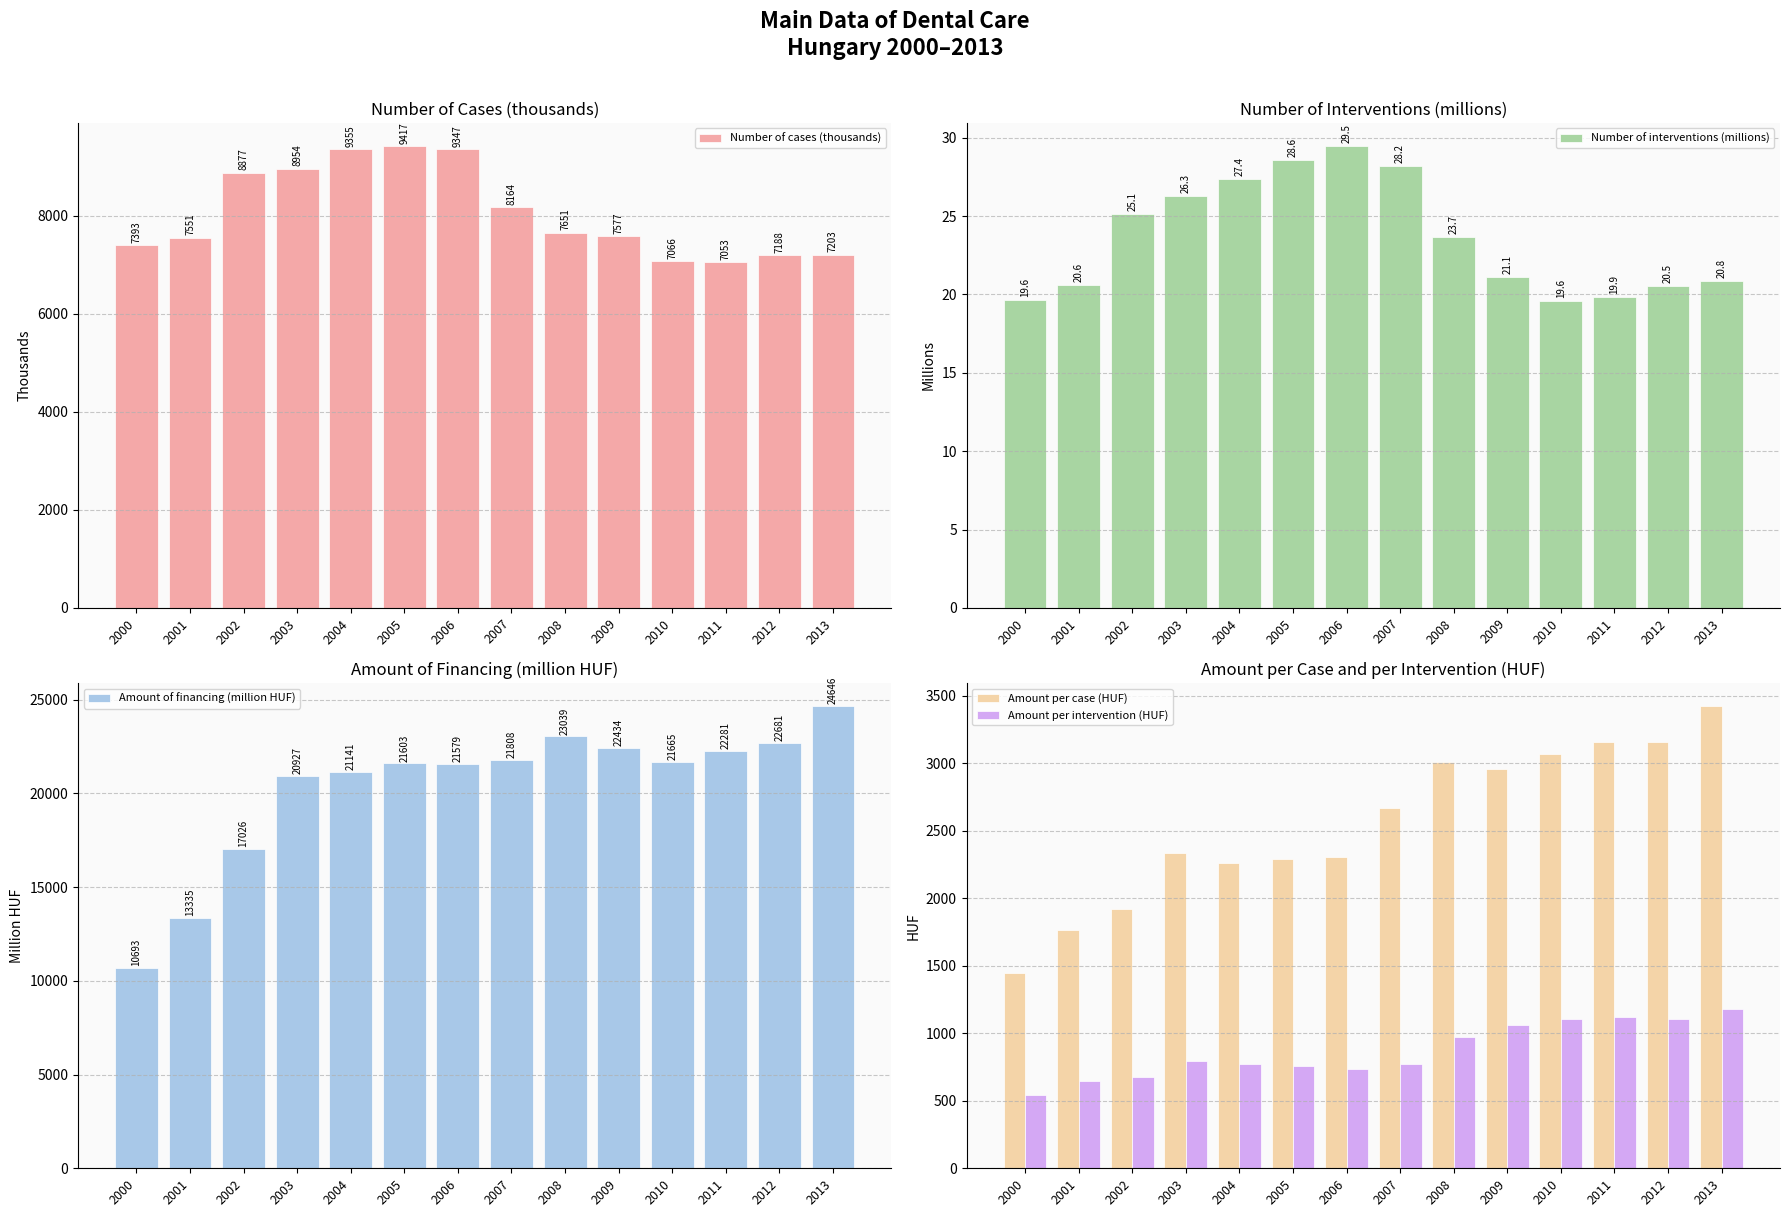

What is the minimum value shown in the chart?

19.6